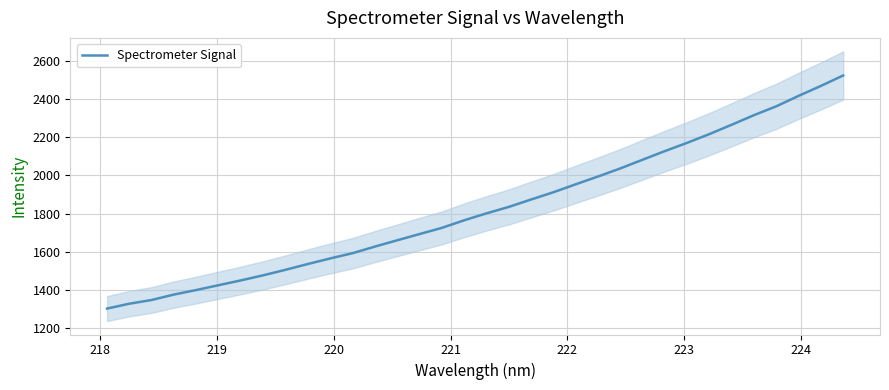

How many lines are shown in the chart?

1